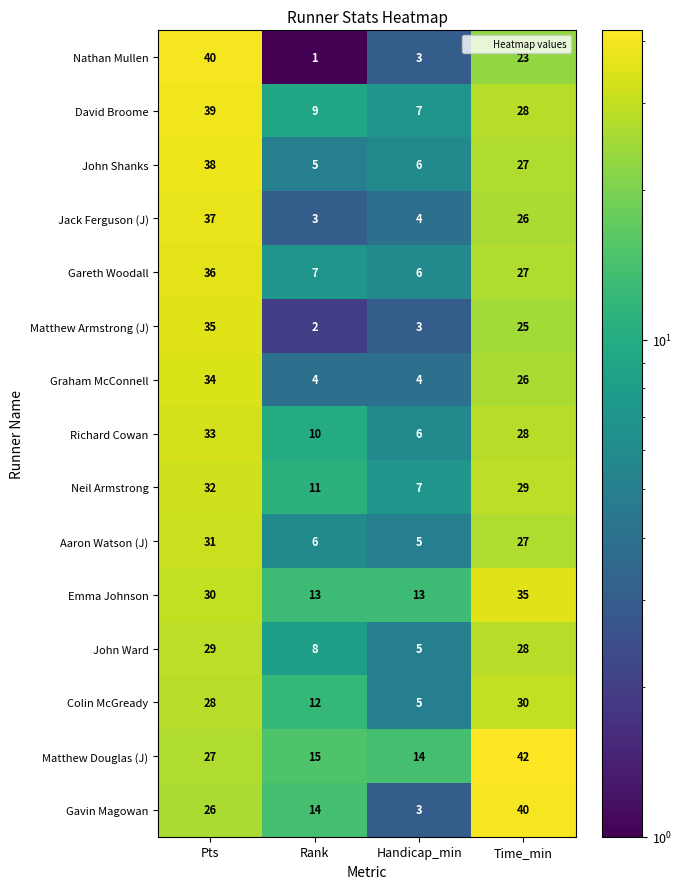

At which category does the chart reach its minimum across all series?

Rank